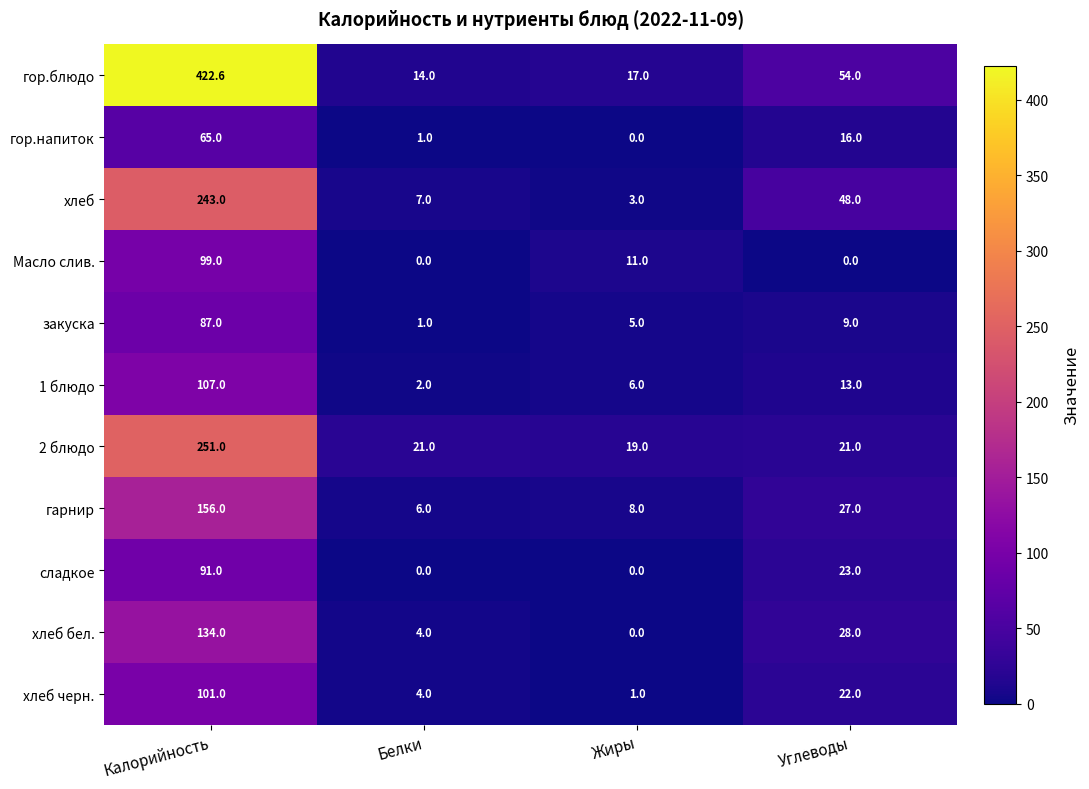

Where is хлеб бел. nearest to the value 67?

Углеводы